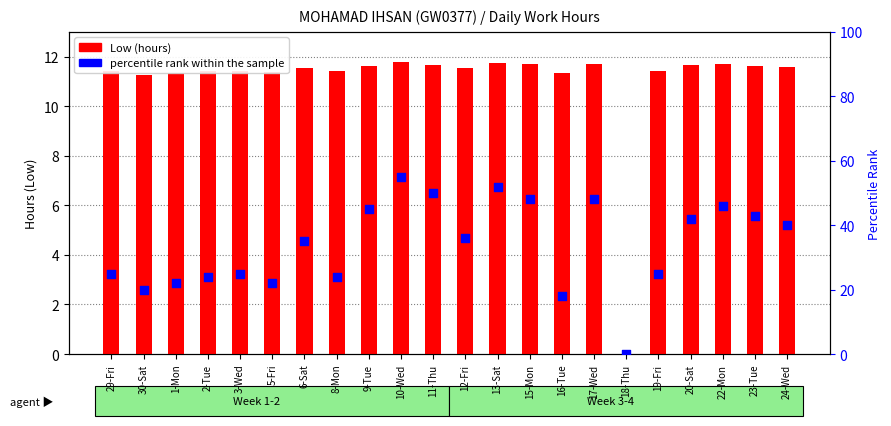

Which series reaches the maximum Y coordinate?

percentile rank within the sample